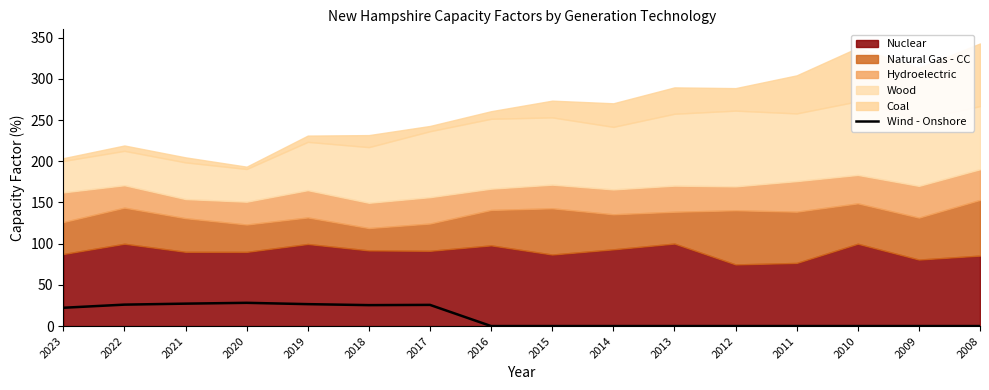

How many points are higher than both their immediate neighbors (excluding endpoints)?

2